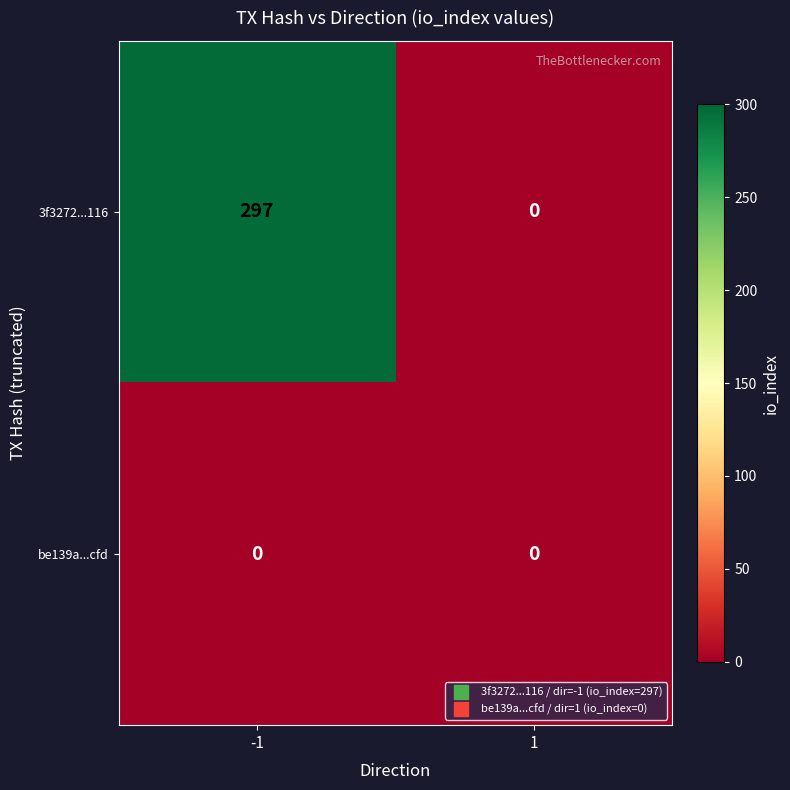

Which series has the widest spread of values?

3f3272...116